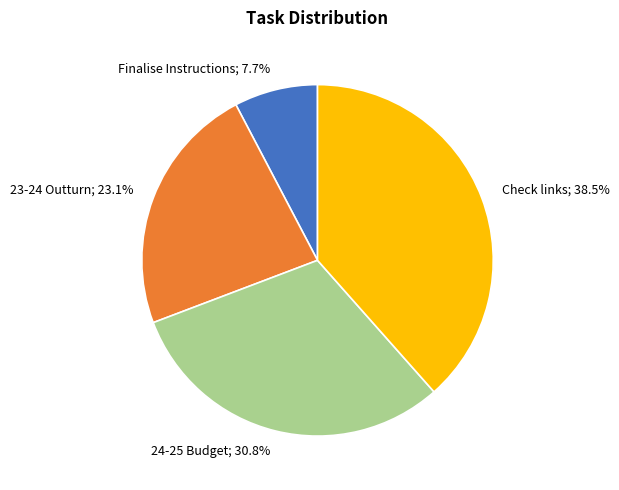

Count the number of slices in the pie.

4